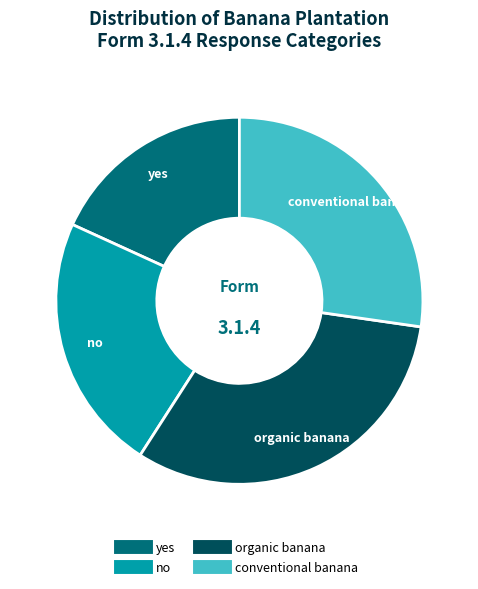

True or false: yes accounts for 18% of the total.

True